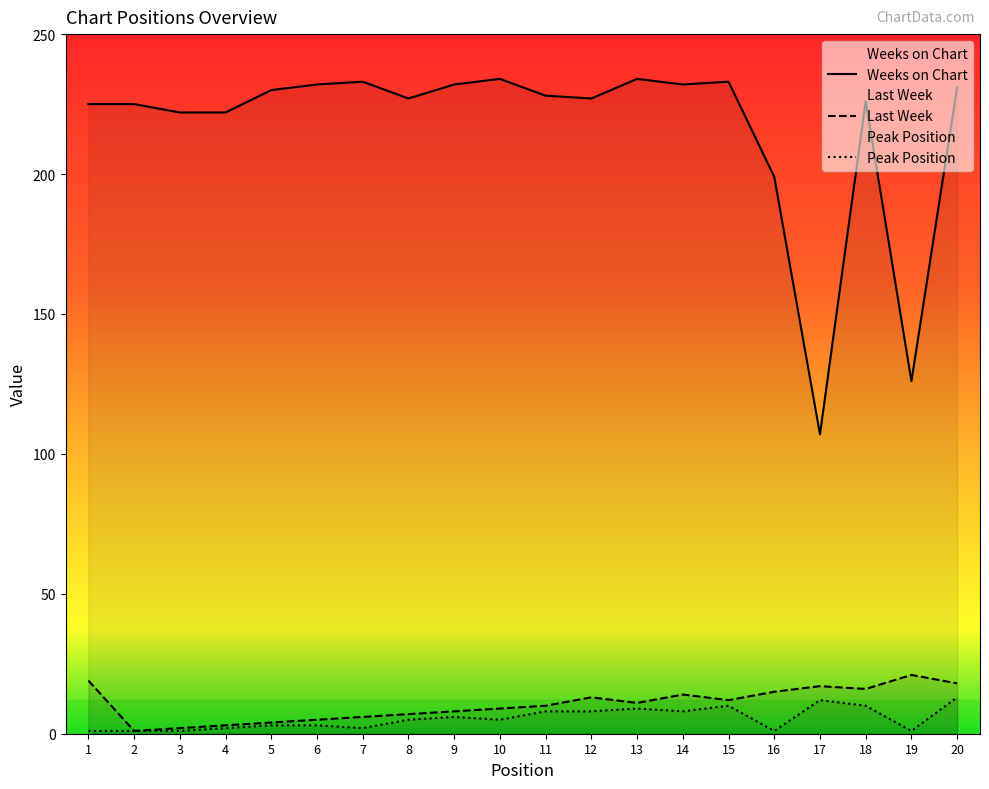

How many data points in Last Week are less than 11?

10